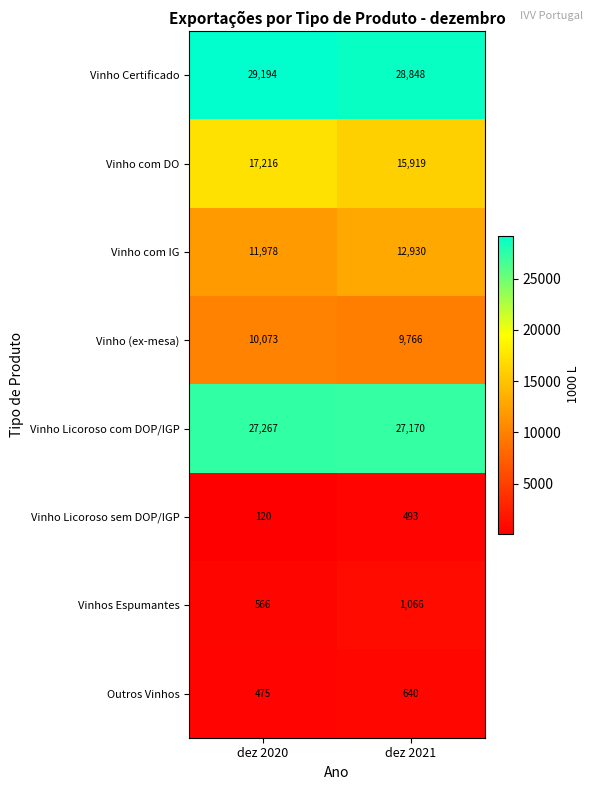

List the labels in order of Vinho Certificado value, smallest first.

dez 2021, dez 2020